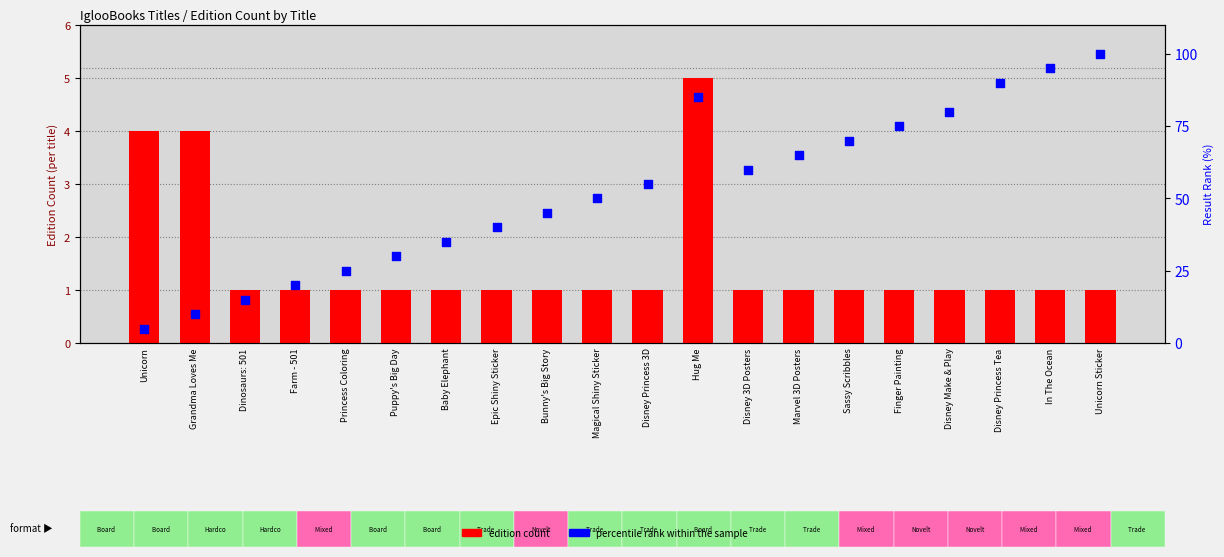

Which series has the widest spread of Y values?

percentile rank within the sample